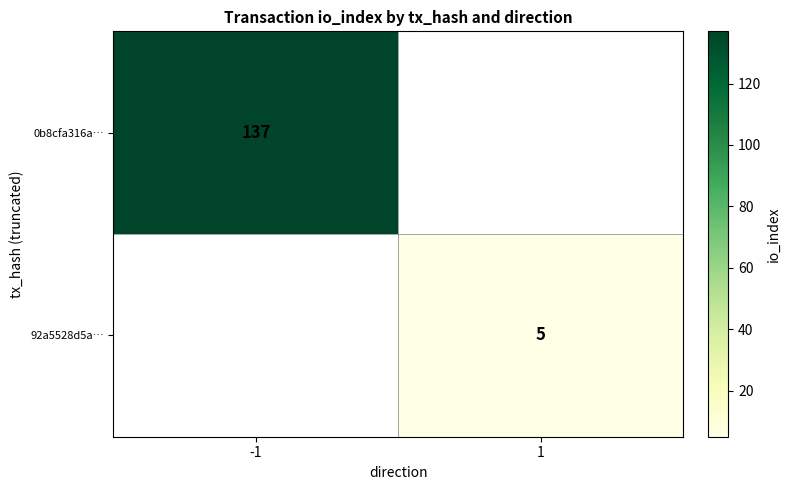

At how many categories does at least one series exceed 108?

1